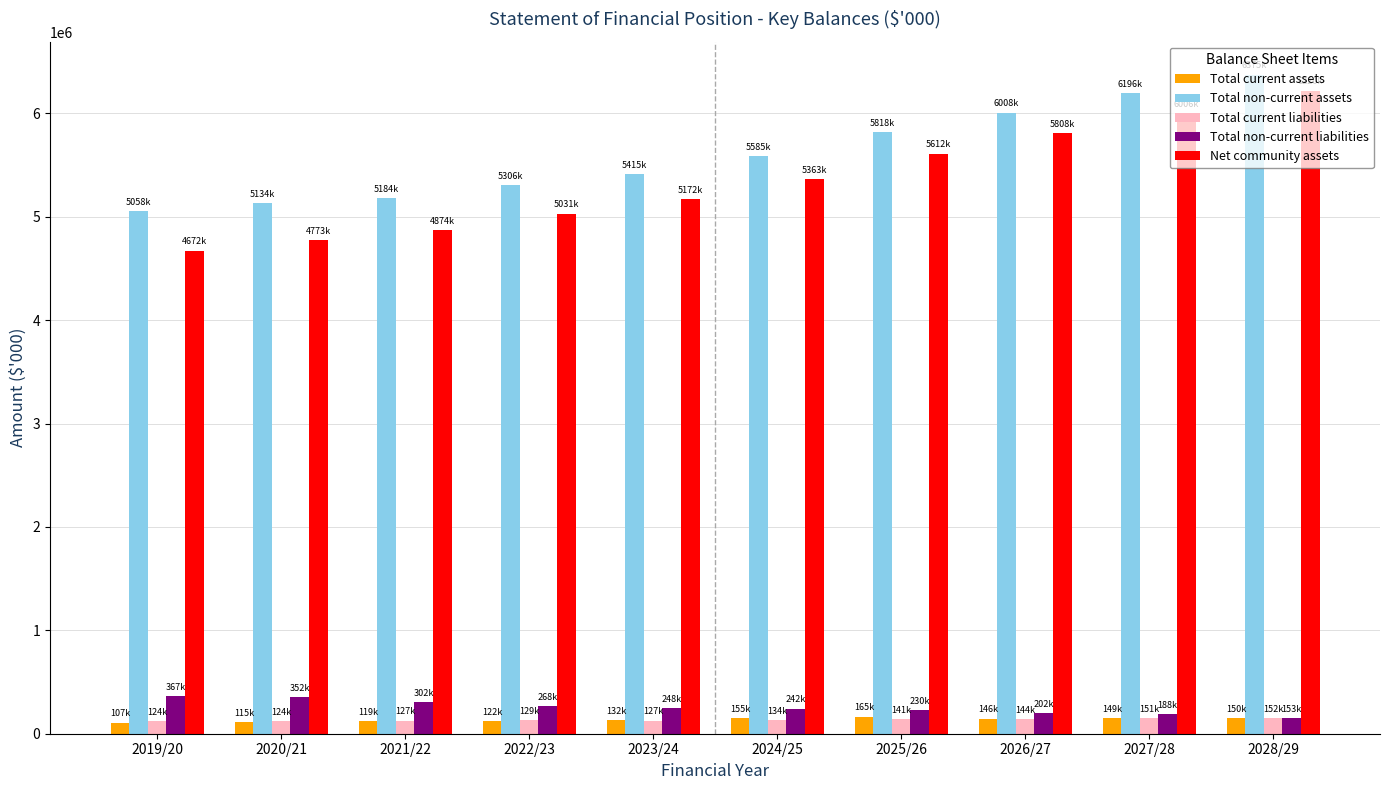

Which series changed the most between 2025/26 and 2026/27?

Net community assets